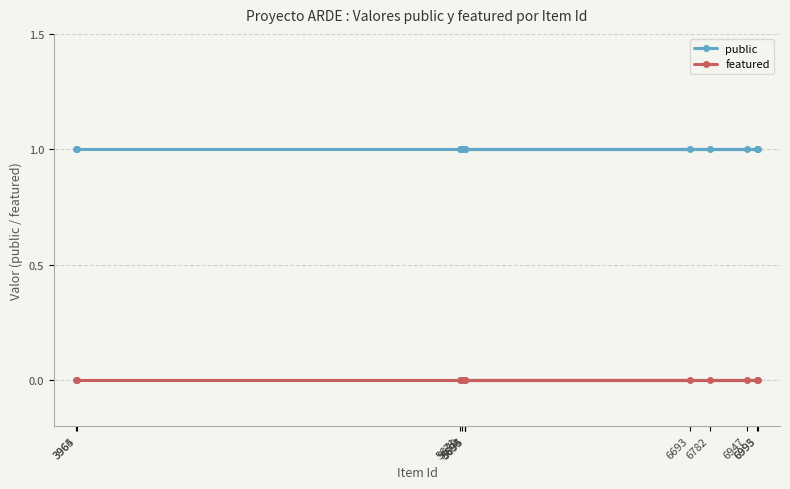

Reading left to right, what are all the values shown in this chart?

public: 3964=1	3965=1	5671=1	5679=1	5693=1	5694=1	5695=1	6693=1	6782=1	6947=1	6993=1	6995=1
featured: 3964=0	3965=0	5671=0	5679=0	5693=0	5694=0	5695=0	6693=0	6782=0	6947=0	6993=0	6995=0